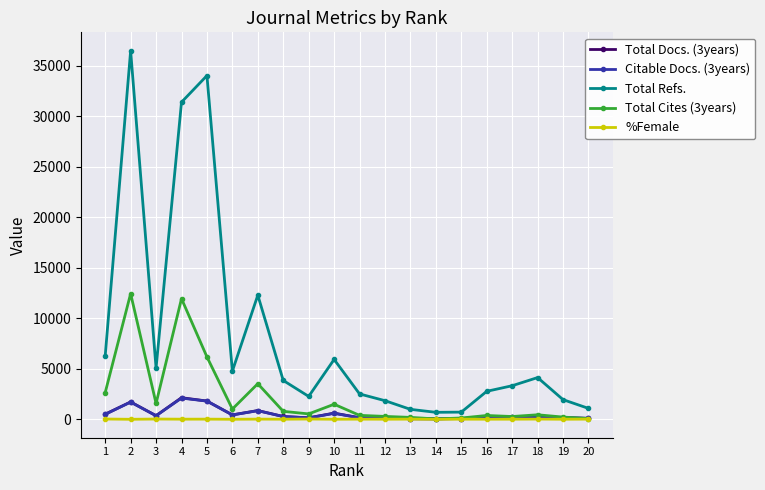

True or false: Total Cites (3years) has more than 1 points higher than both neighbors.

True